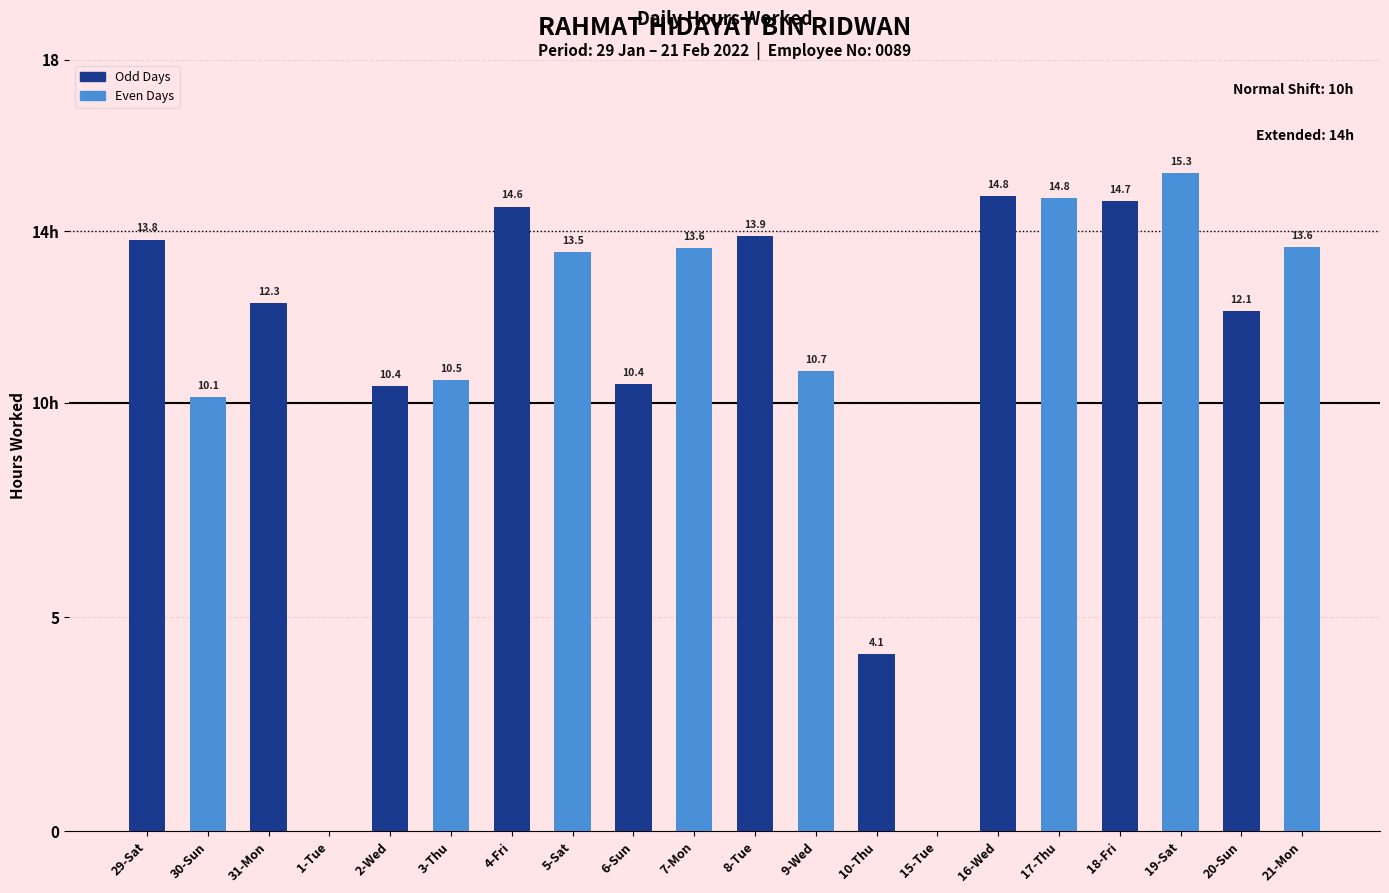

What is the sum of all values?

223.4